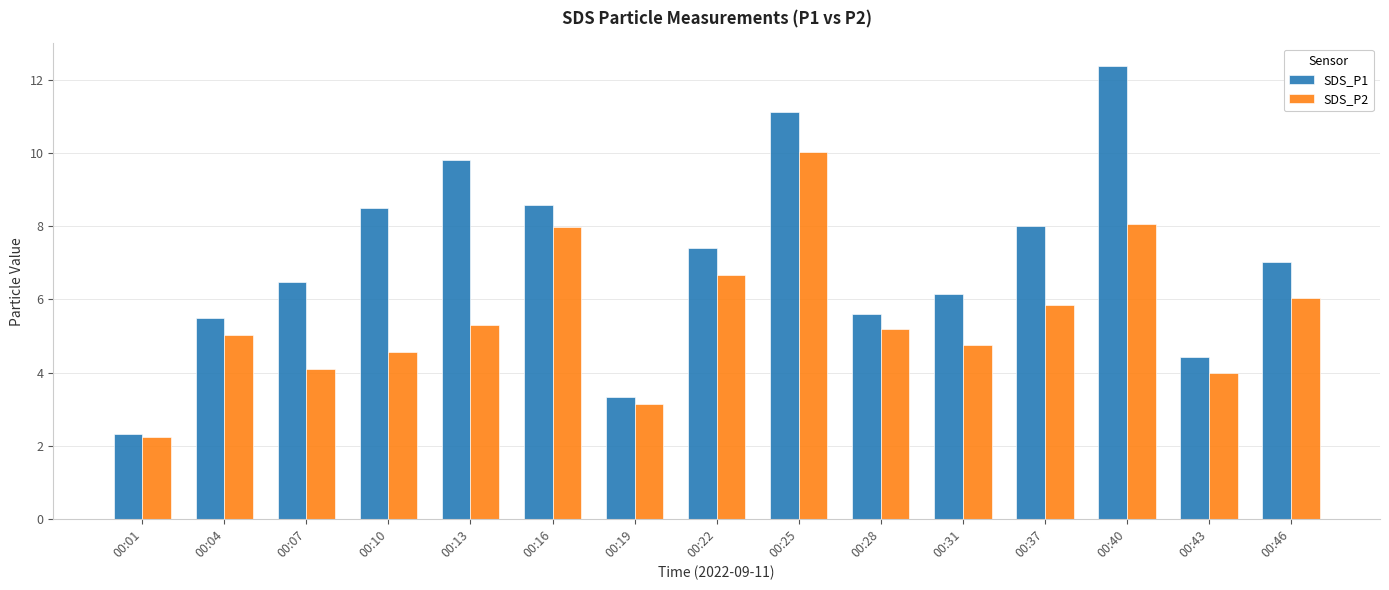

At which label does SDS_P1 reach its minimum?

00:01